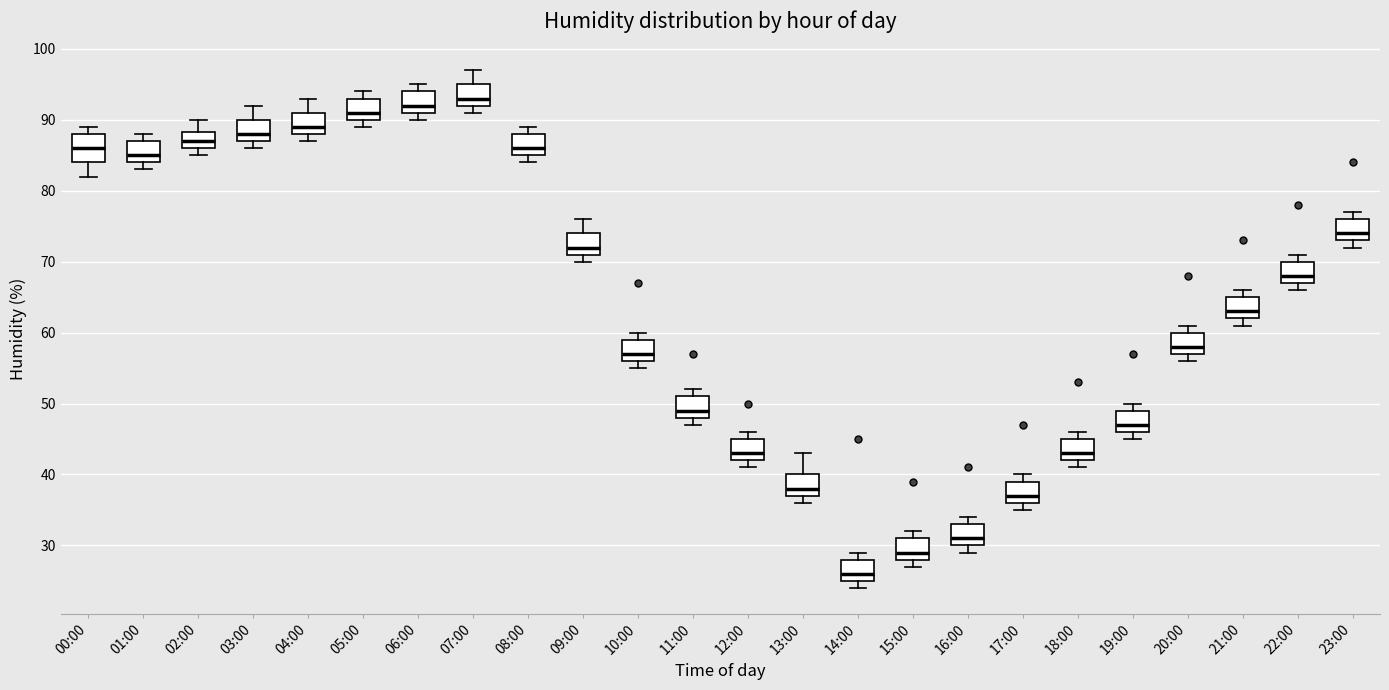

Reading left to right, transcribe this box plot: for each box, give where its median line is, the range the box spans, and where its two whiskers end, as read against the y-axis. The values are not printed on the chart, so give them approximately, as read against the axis.

00:00: median 86, box 84 to 88, whiskers 82 to 89
01:00: median 85, box 84 to 87, whiskers 83 to 88
02:00: median 87, box 86 to 88, whiskers 85 to 90
03:00: median 88, box 87 to 90, whiskers 86 to 92
04:00: median 89, box 88 to 91, whiskers 87 to 93
05:00: median 91, box 90 to 93, whiskers 89 to 94
06:00: median 92, box 91 to 94, whiskers 90 to 95
07:00: median 93, box 92 to 95, whiskers 91 to 97
08:00: median 86, box 85 to 88, whiskers 84 to 89
09:00: median 72, box 71 to 74, whiskers 70 to 76
10:00: median 57, box 56 to 59, whiskers 55 to 60
11:00: median 49, box 48 to 51, whiskers 47 to 52
12:00: median 43, box 42 to 45, whiskers 41 to 46
13:00: median 38, box 37 to 40, whiskers 36 to 43
14:00: median 26, box 25 to 28, whiskers 24 to 29
15:00: median 29, box 28 to 31, whiskers 27 to 32
16:00: median 31, box 30 to 33, whiskers 29 to 34
17:00: median 37, box 36 to 39, whiskers 35 to 40
18:00: median 43, box 42 to 45, whiskers 41 to 46
19:00: median 47, box 46 to 49, whiskers 45 to 50
20:00: median 58, box 57 to 60, whiskers 56 to 61
21:00: median 63, box 62 to 65, whiskers 61 to 66
22:00: median 68, box 67 to 70, whiskers 66 to 71
23:00: median 74, box 73 to 76, whiskers 72 to 77